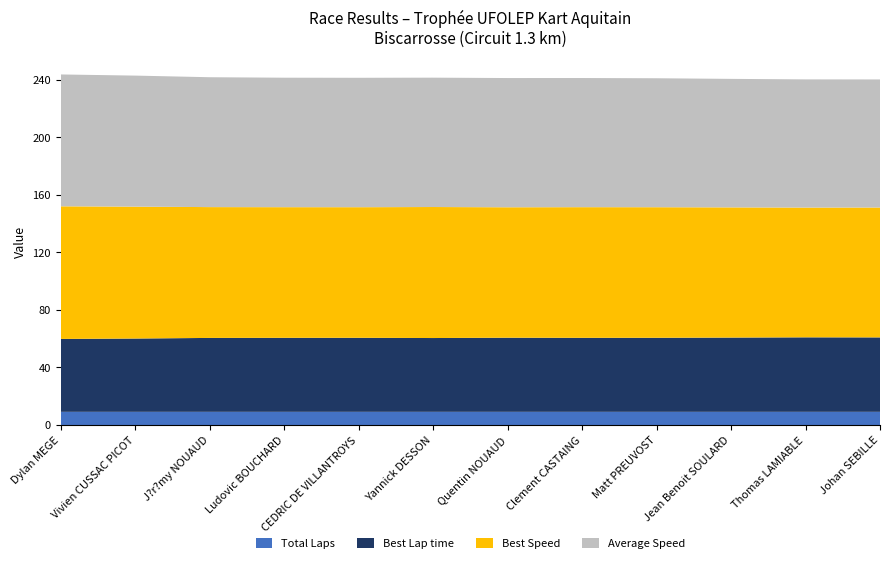

What is the maximum value for Total Laps?

9.0